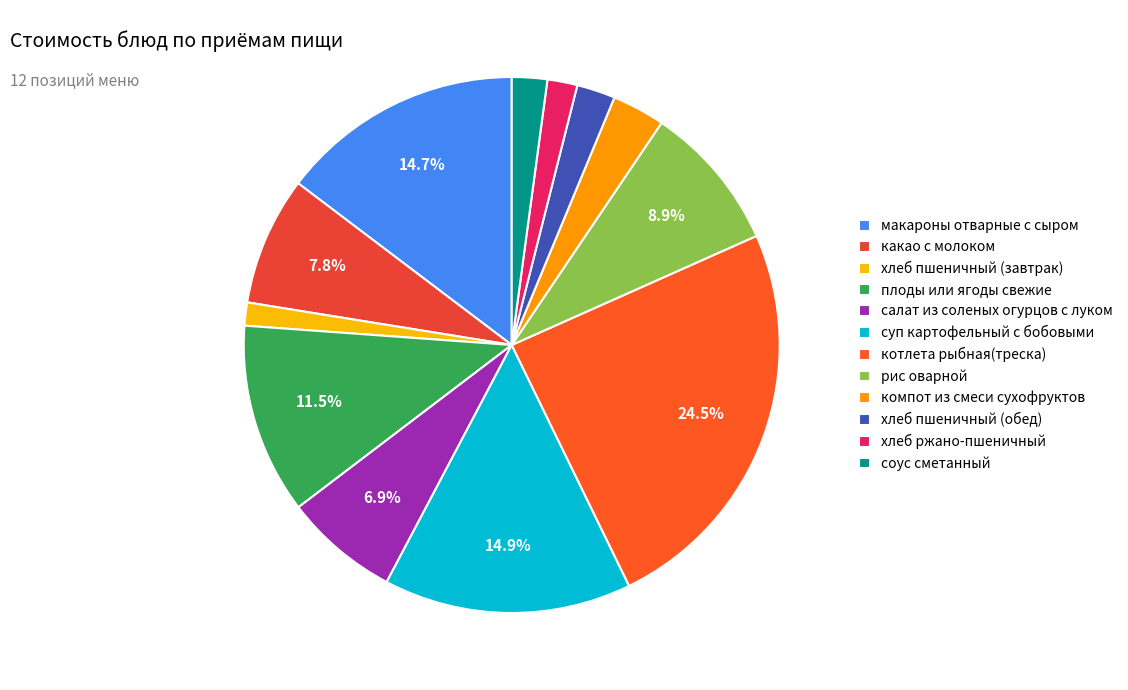

To the nearest percent, what is the combined percentage of салат из соленых огурцов с луком and котлета рыбная(треска)?

31%